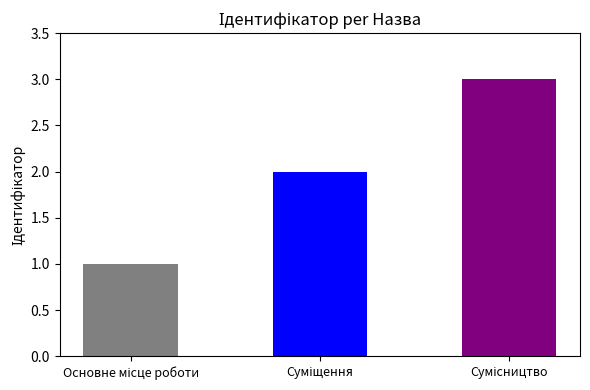

Approximately how many times larger is the value at Суміщення compared to Основне місце роботи?

2.0